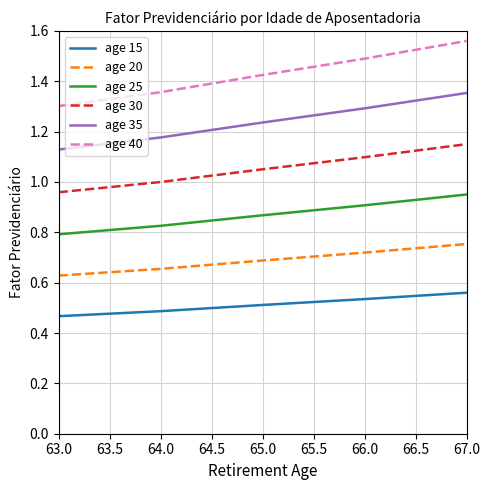

Which category has the lowest value in the age 35 series?

63.0